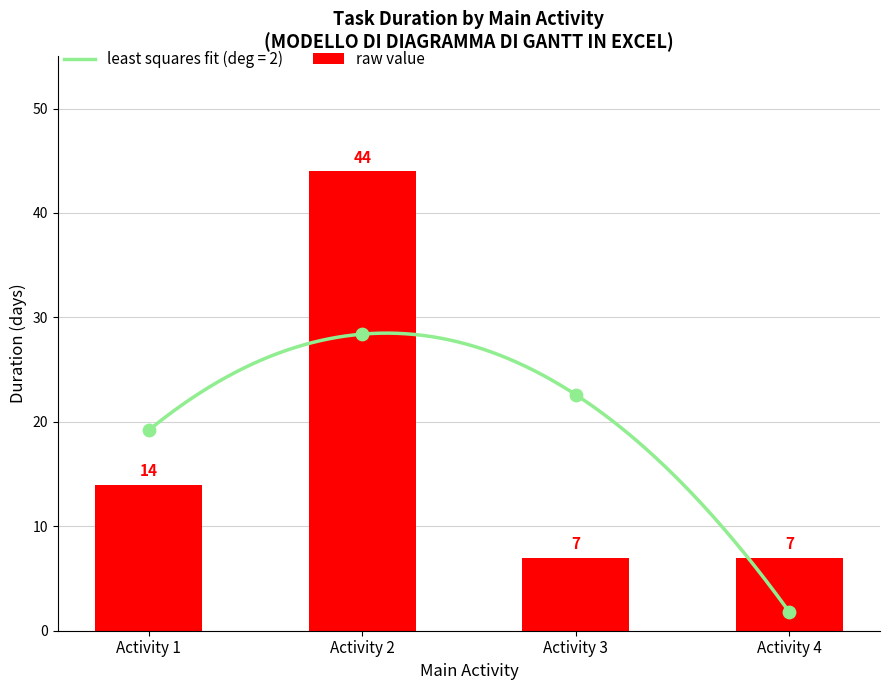

What is the ratio of the value at Activity 2 to the value at Activity 4?

6.3